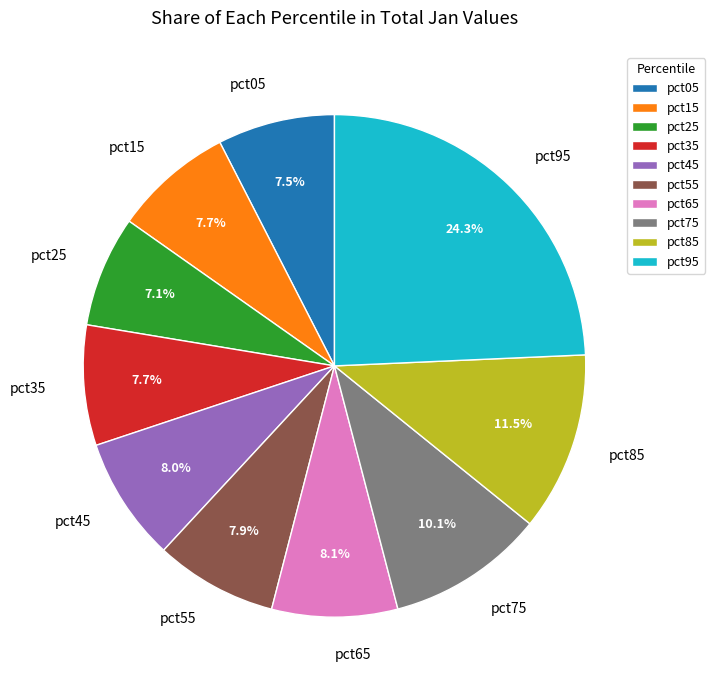

Does any single category account for the majority?

No